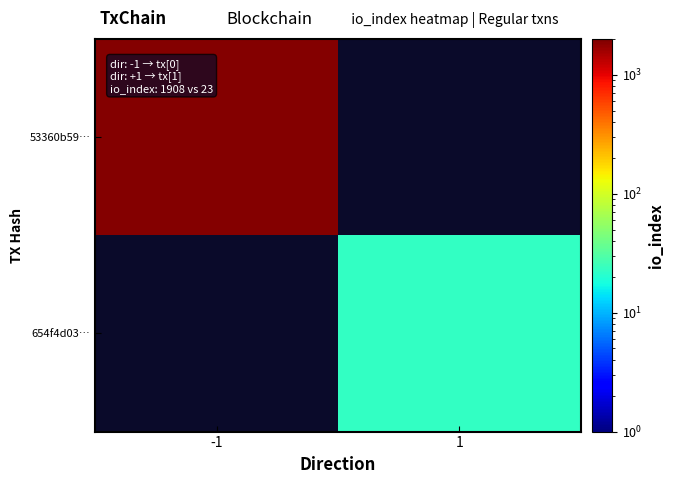

Rank the series by their average value, from highest to lowest.

53360b59…, 654f4d03…